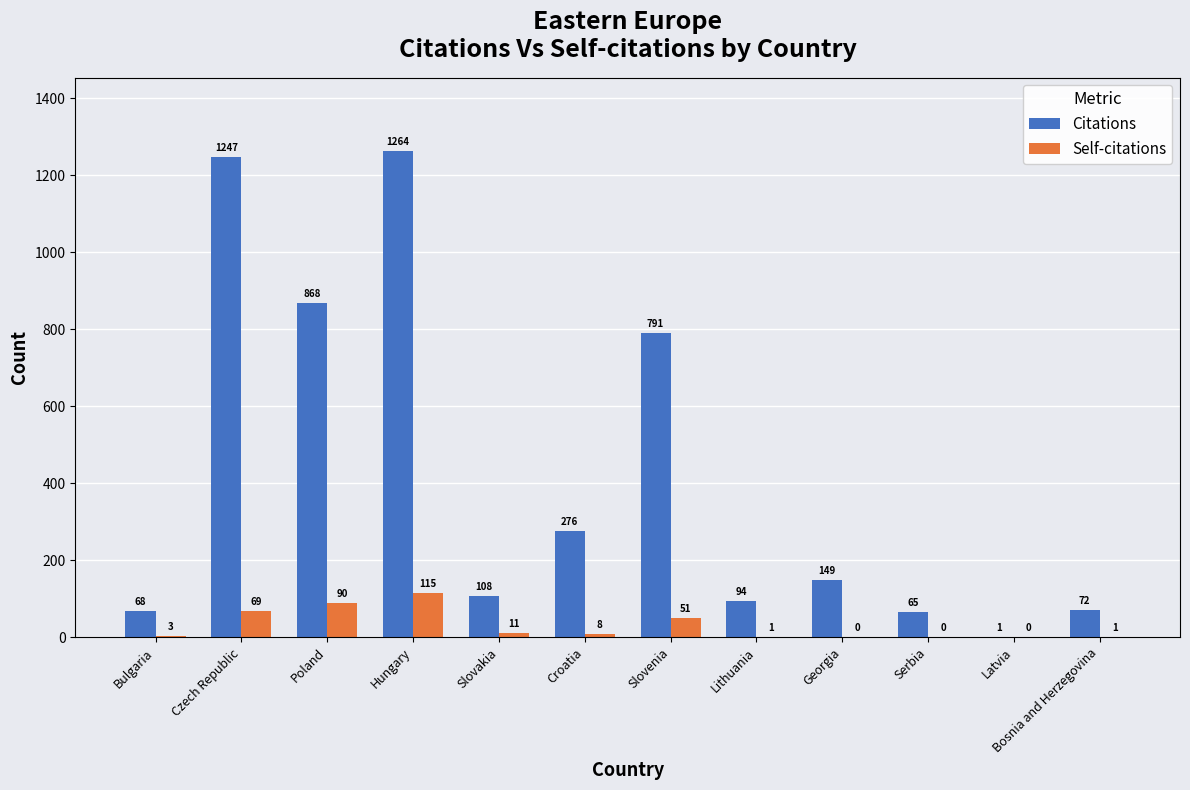

Reading right to left, what are all the values shown in this chart?

Citations: Bosnia and Herzegovina=72	Latvia=1	Serbia=65	Georgia=149	Lithuania=94	Slovenia=791	Croatia=276	Slovakia=108	Hungary=1264	Poland=868	Czech Republic=1247	Bulgaria=68
Self-citations: Bosnia and Herzegovina=1	Latvia=0	Serbia=0	Georgia=0	Lithuania=1	Slovenia=51	Croatia=8	Slovakia=11	Hungary=115	Poland=90	Czech Republic=69	Bulgaria=3